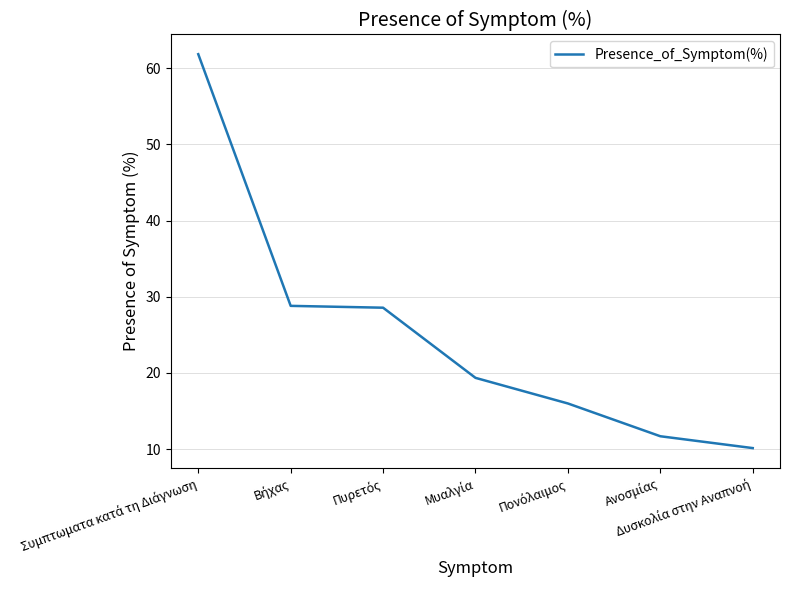

What is the greatest value displayed?

61.8